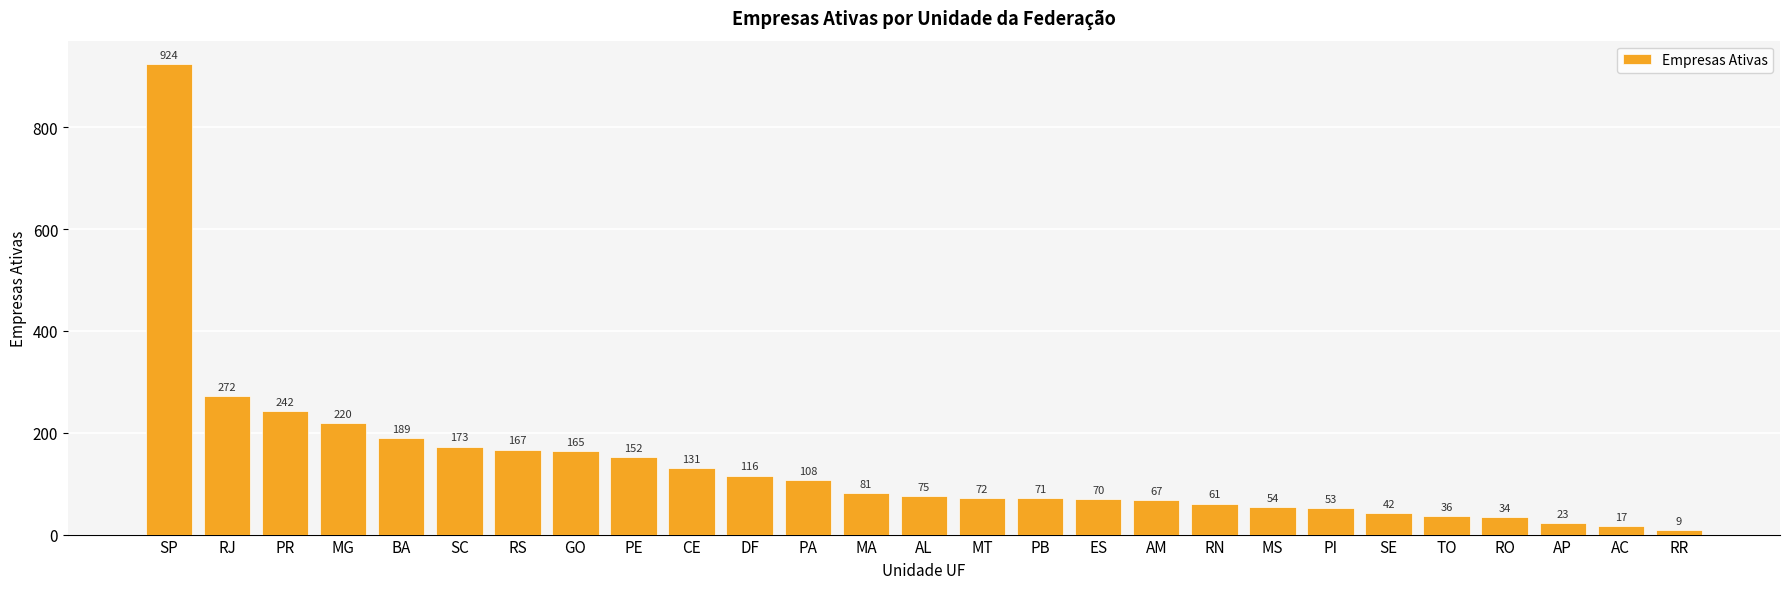

What is the difference between the values at DF and MS?

62